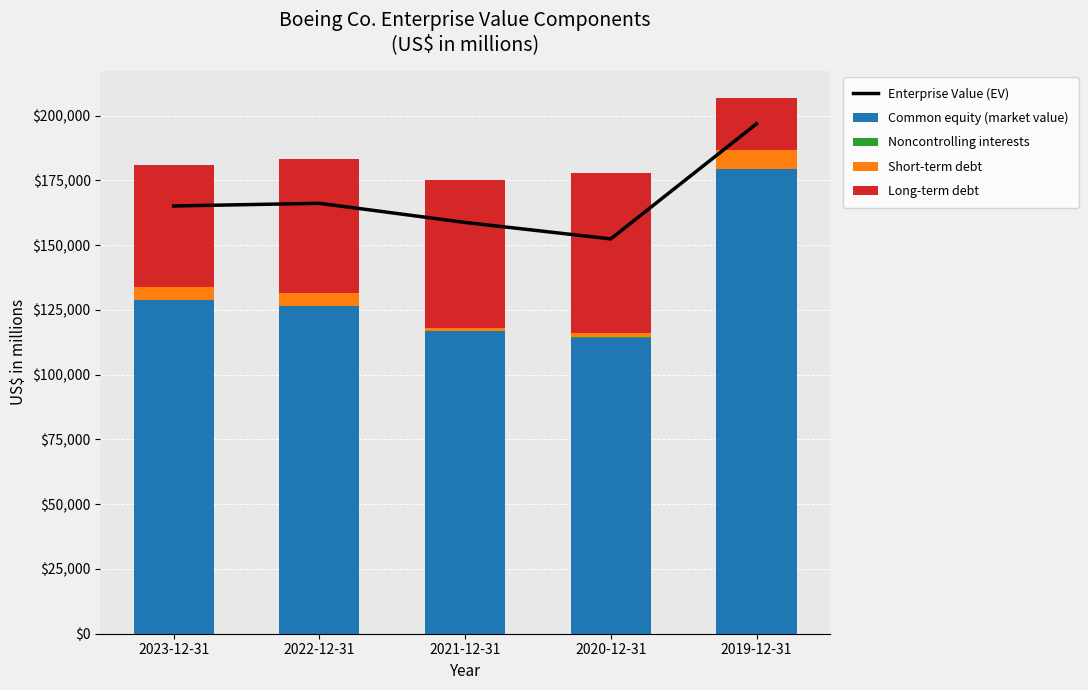

How many values in the Noncontrolling interests series exceed 153?

2